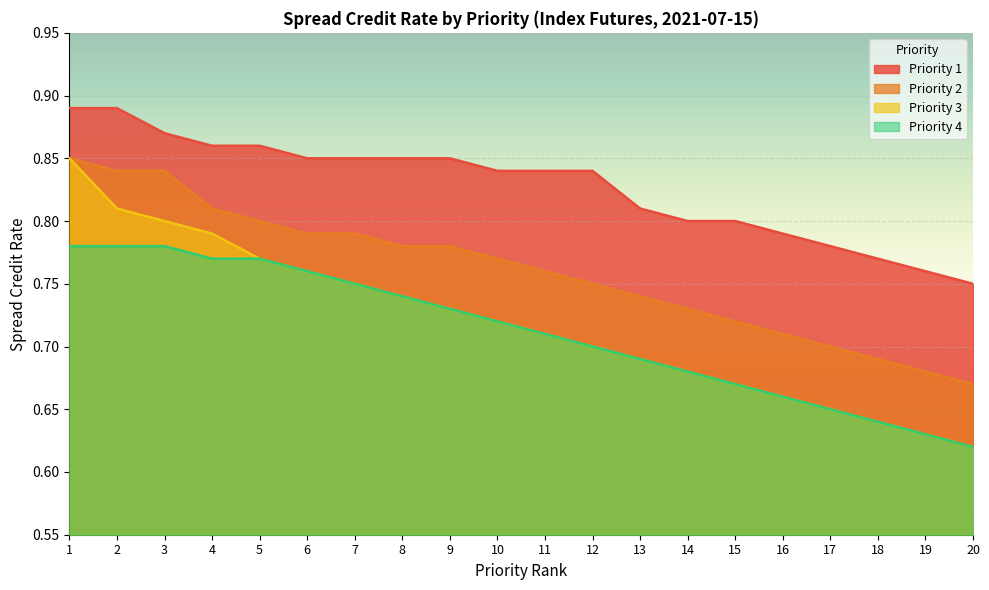

Which has a higher value, 19 or 12?

12